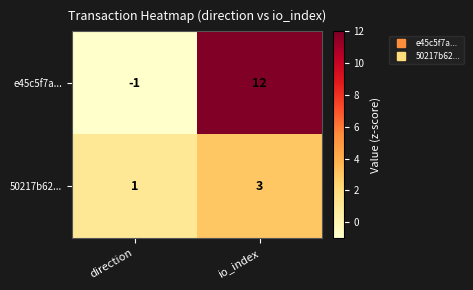

Between direction and io_index, which series saw the biggest shift?

e45c5f7a...